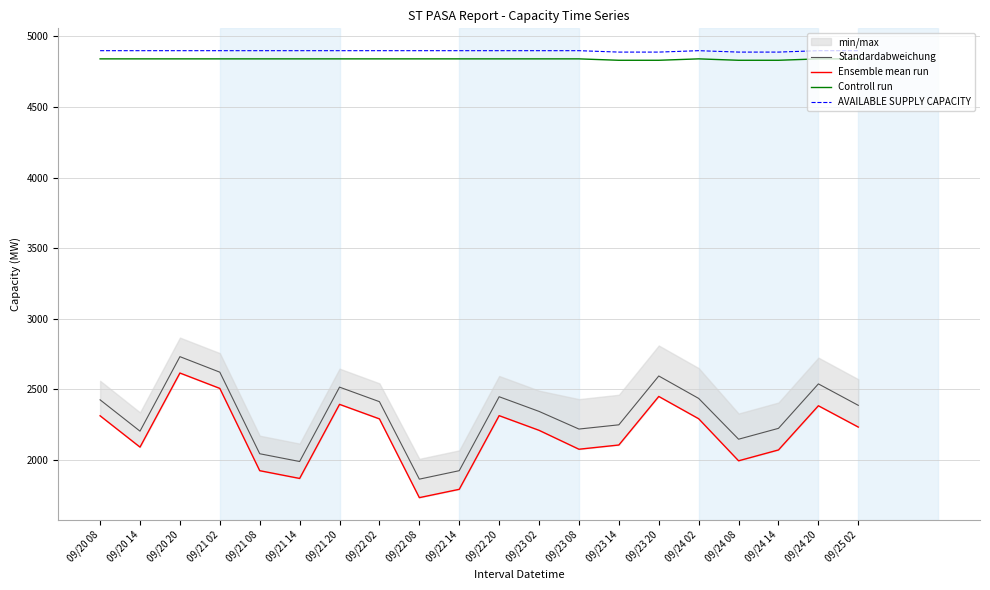

How many lines are shown in the chart?

4